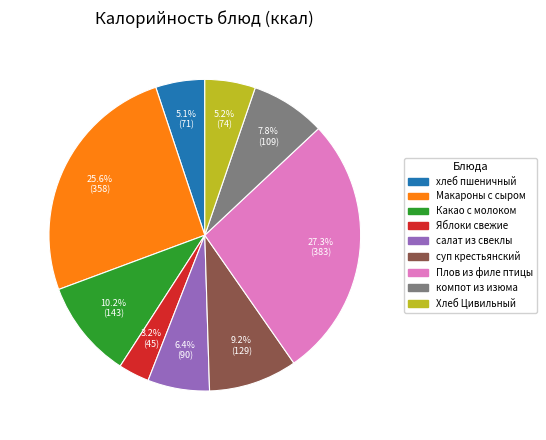

Which has a higher value, компот из изюма or Макароны с сыром?

Макароны с сыром